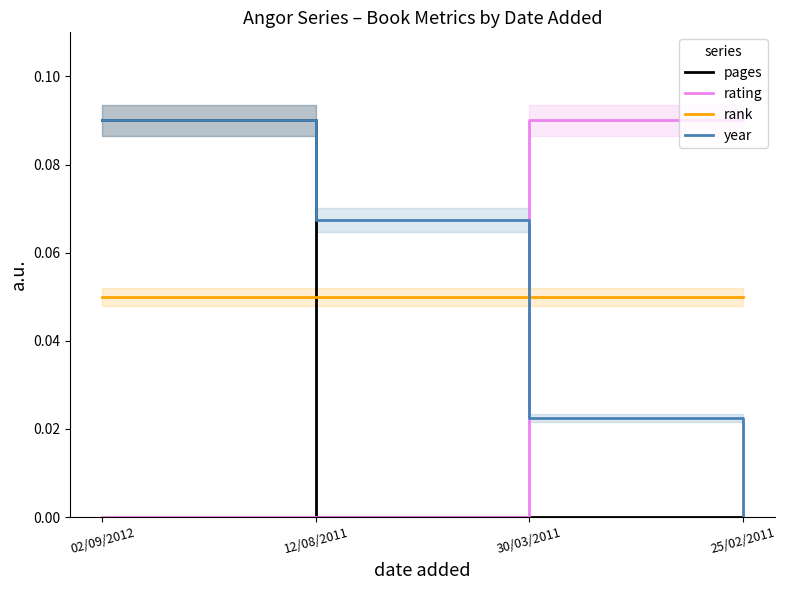

True or false: rating has more than 2 interior local peaks.

False